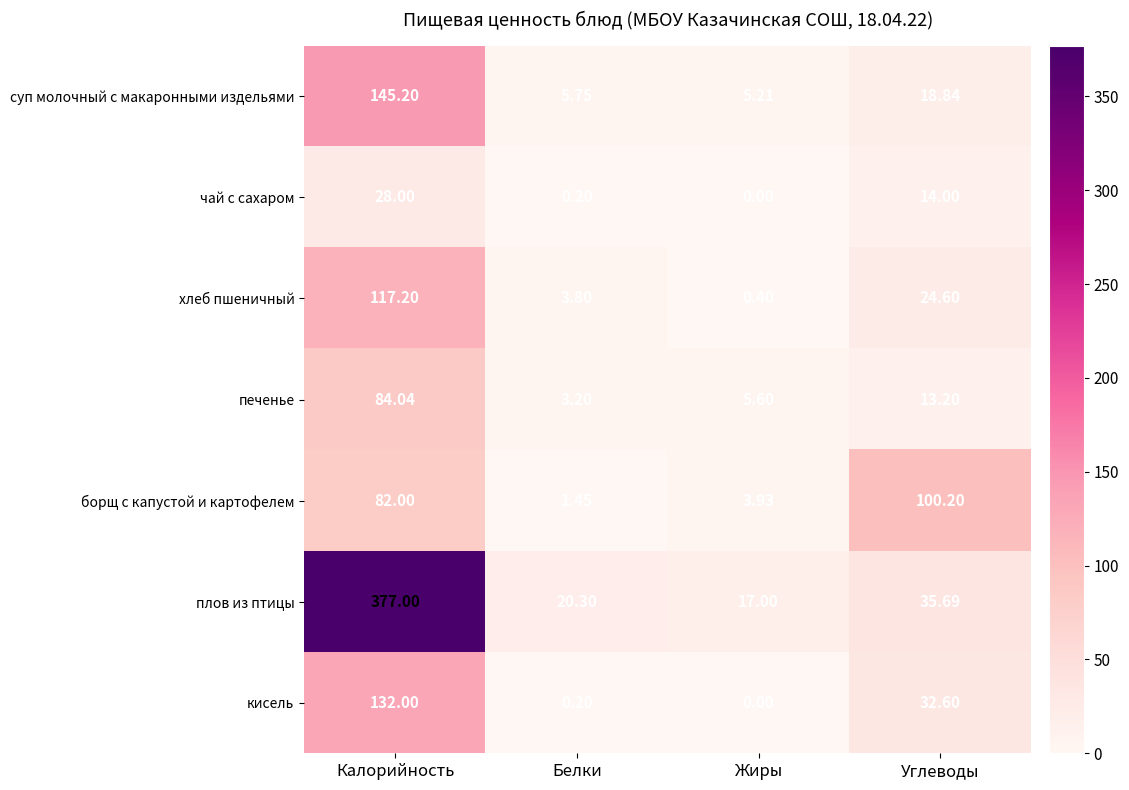

Is the value of плов из птицы at Калорийность greater than the value of хлеб пшеничный at Калорийность?

Yes